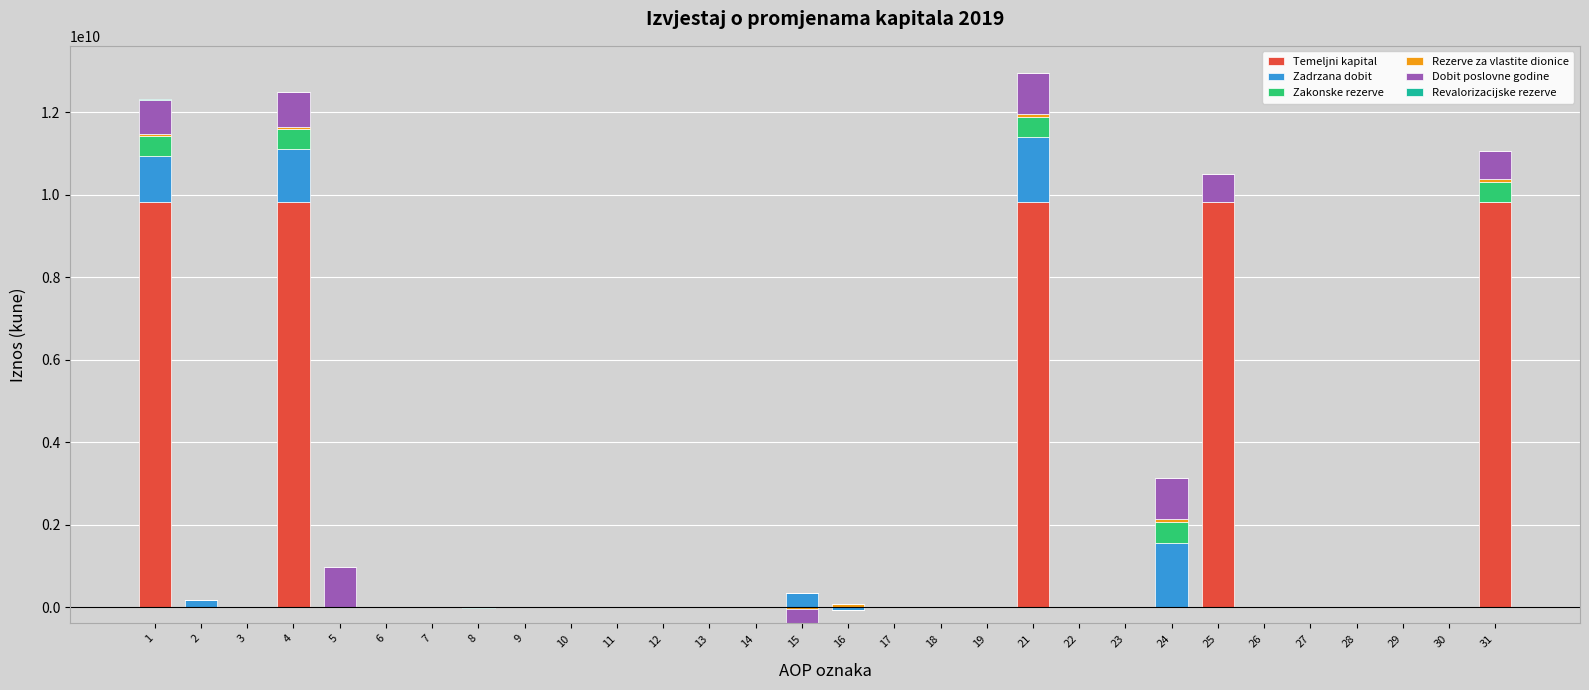

How many data points does each series have?

30